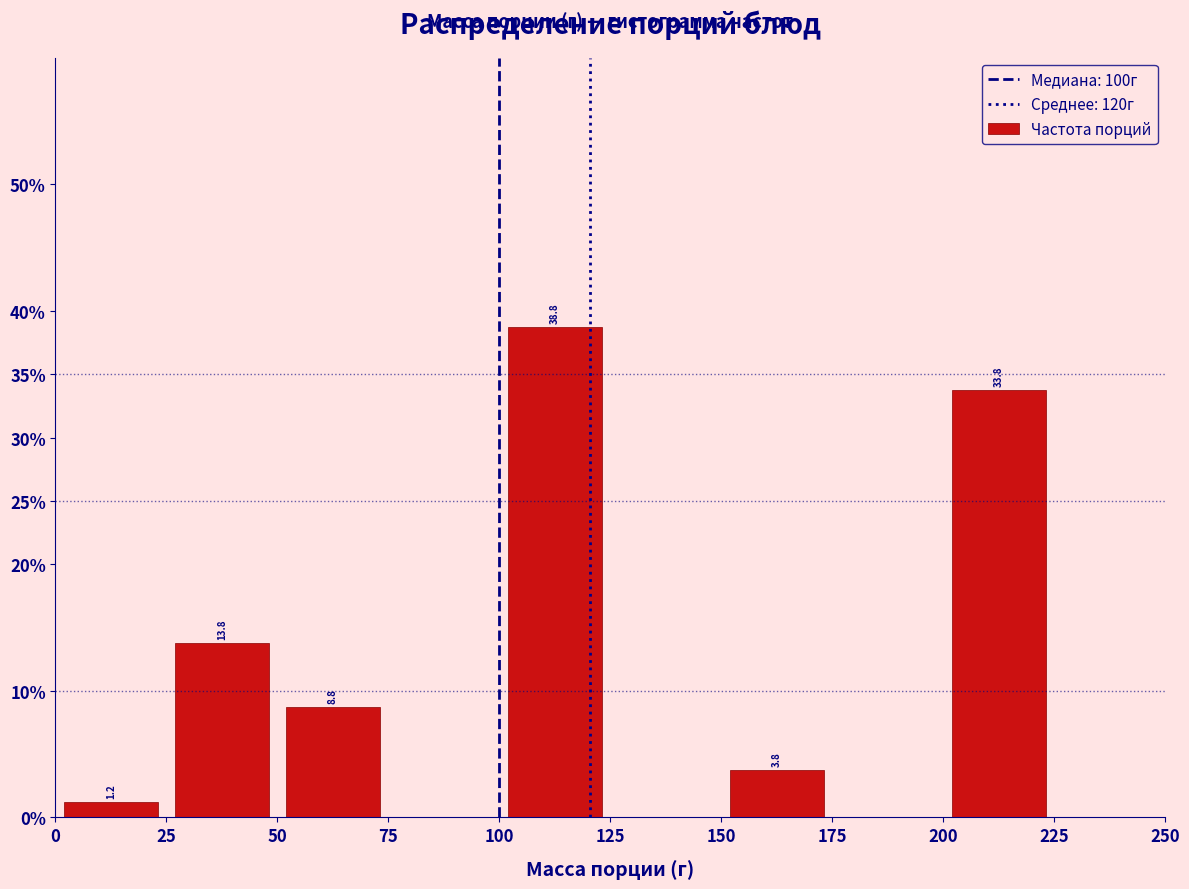

Which range on the x-axis has the tallest bar?

100 to 125